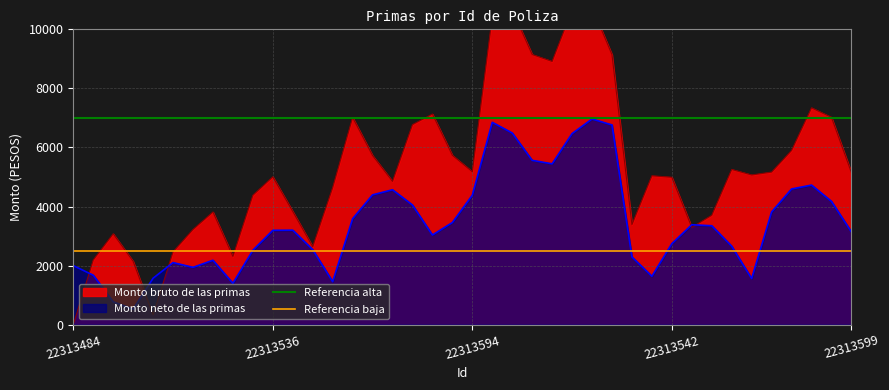

What is the sum of all Referencia alta values?

14000